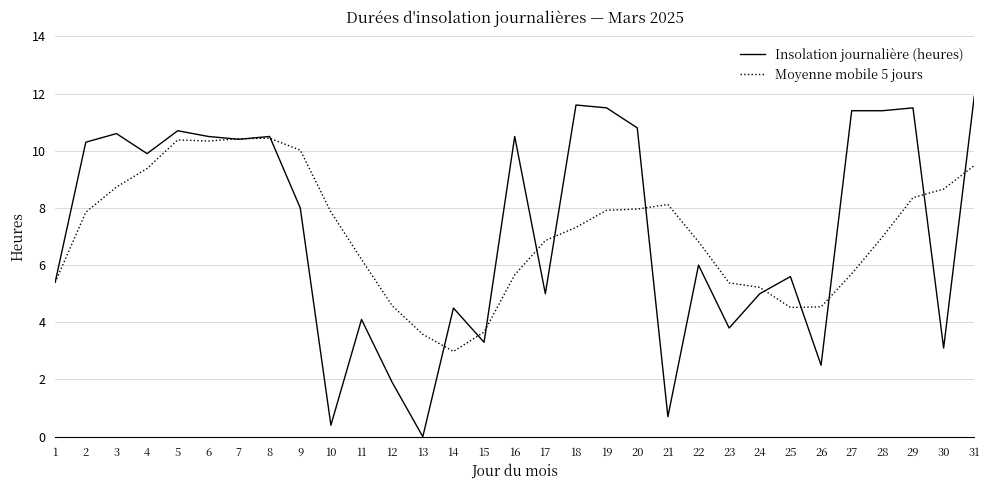

After their last crossing, which series has the higher values: Moyenne mobile 5 jours or Insolation journalière (heures)?

Insolation journalière (heures)